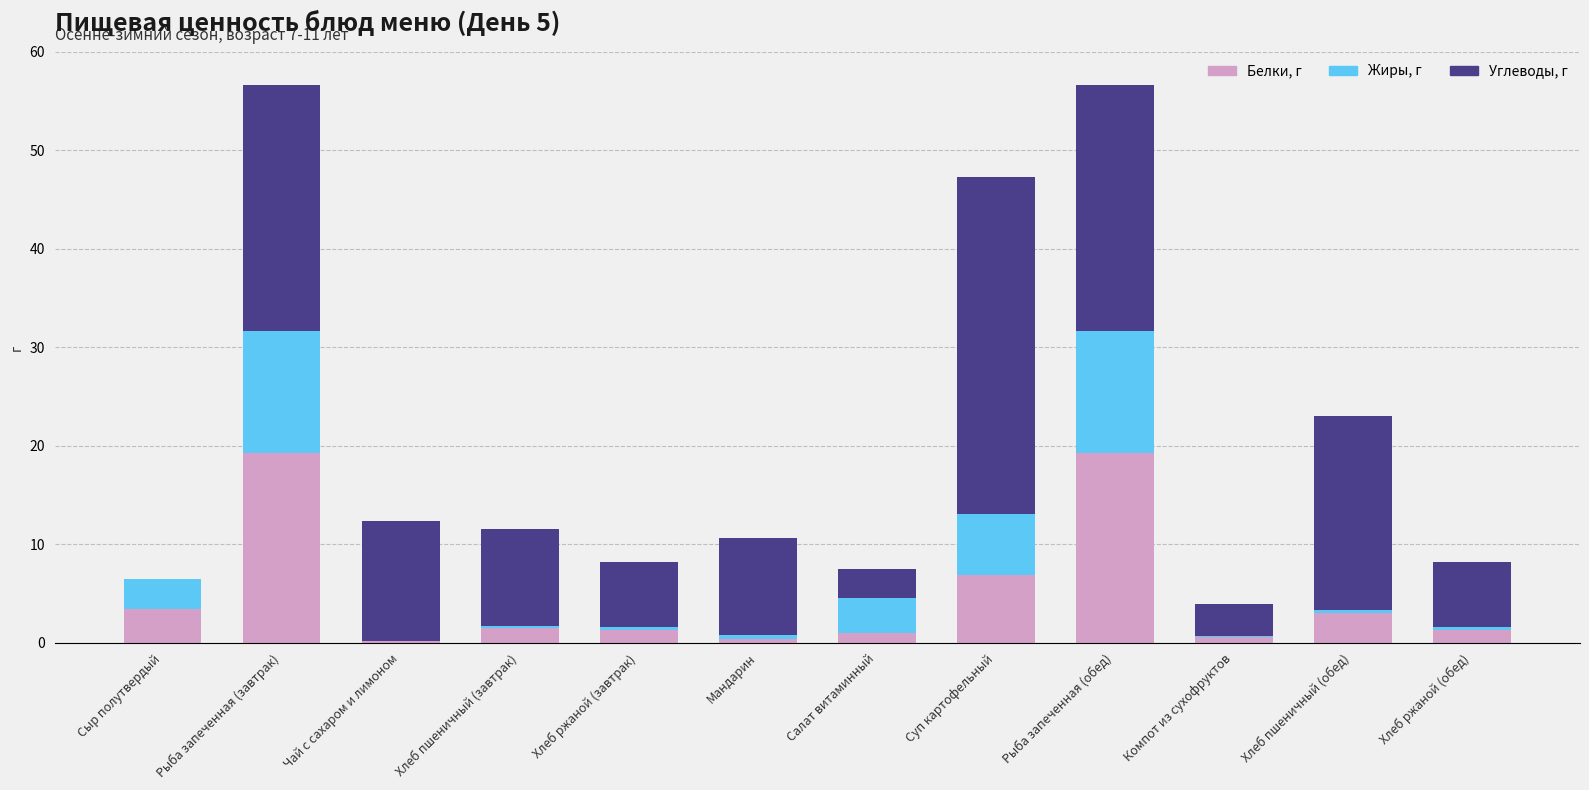

What value does the Белки, г series have at Рыба запеченная (завтрак)?

19.3